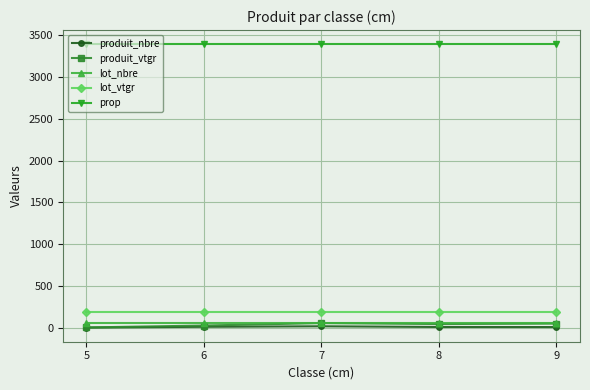

How many lines are shown in the chart?

5